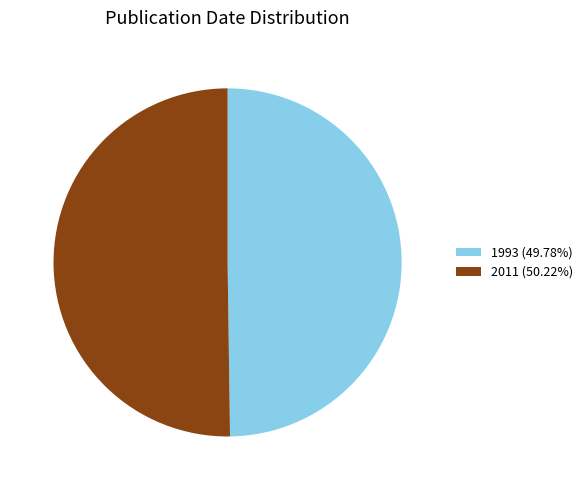

Combined, do 1993 (49.78%) and 2011 (50.22%) account for over 50%?

Yes